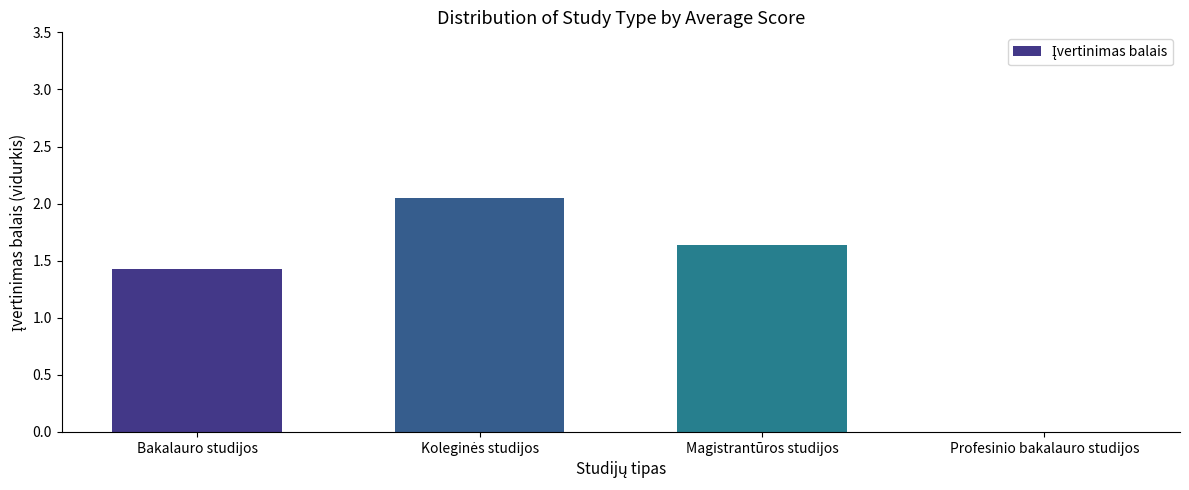

Between Profesinio bakalauro studijos and Bakalauro studijos, which is larger?

Bakalauro studijos